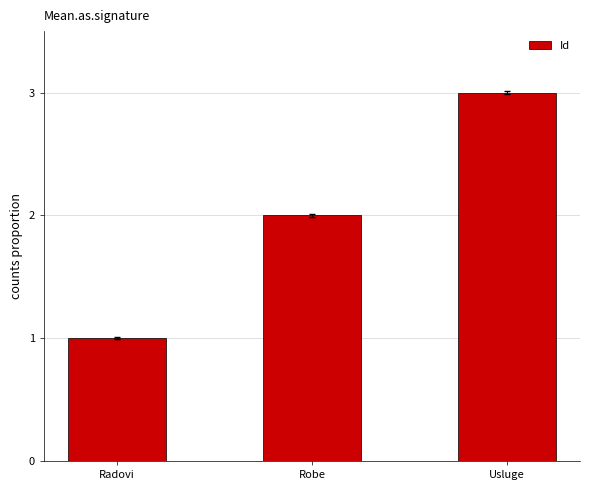

What is the approximate value at Usluge?

3